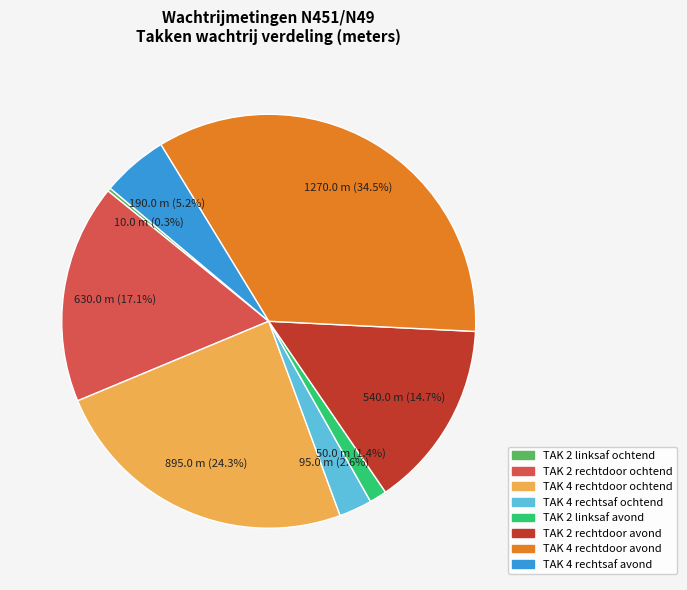

Is there any slice that represents more than half of the pie?

No